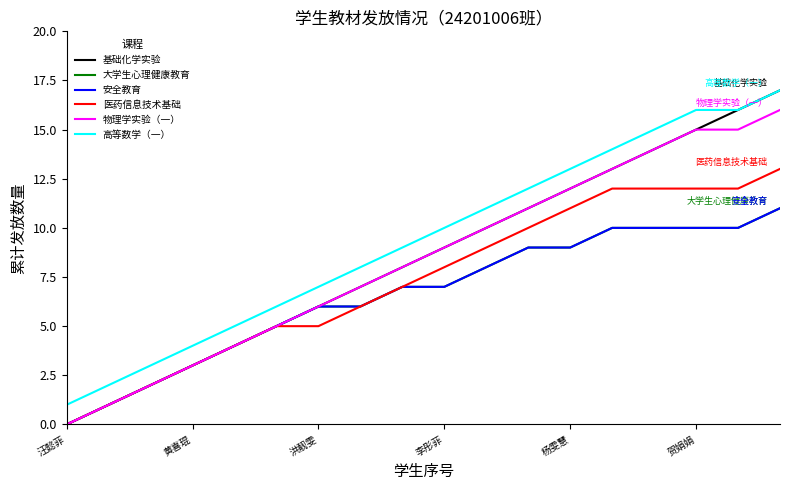

Which series has the largest range (max minus min)?

基础化学实验